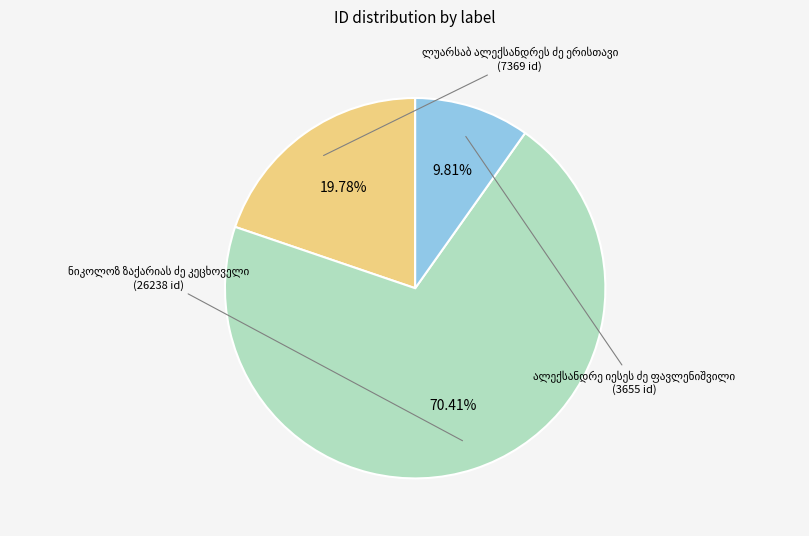

Count the number of slices in the pie.

3